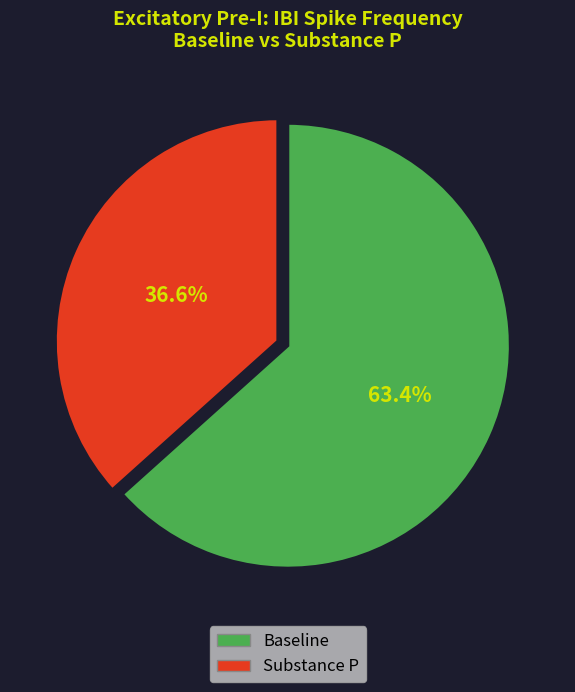

Rank the categories by value from highest to lowest.

Baseline, Substance P